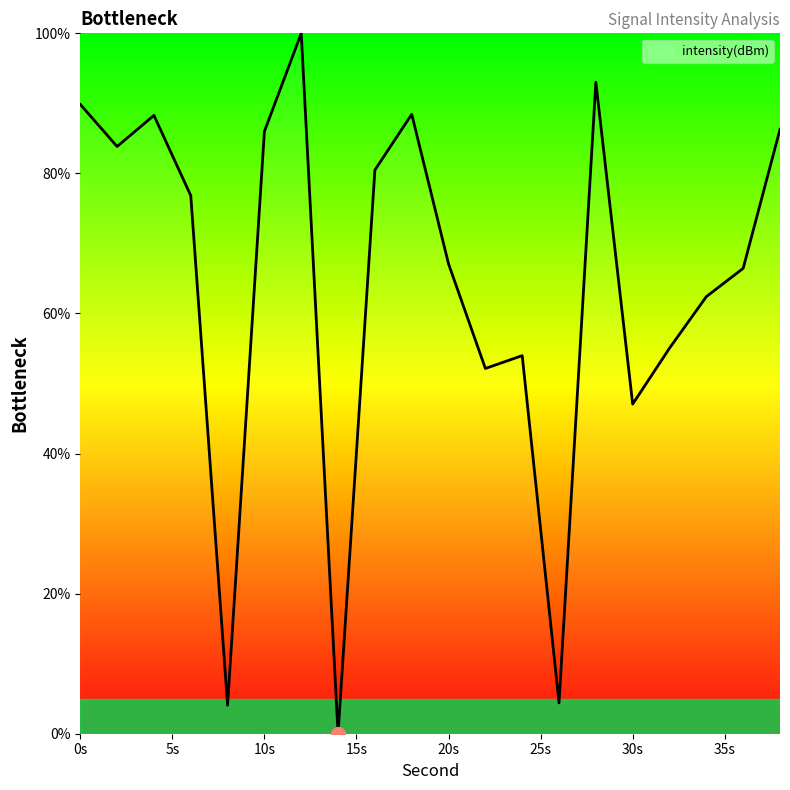

How many categories are shown in the chart?

20